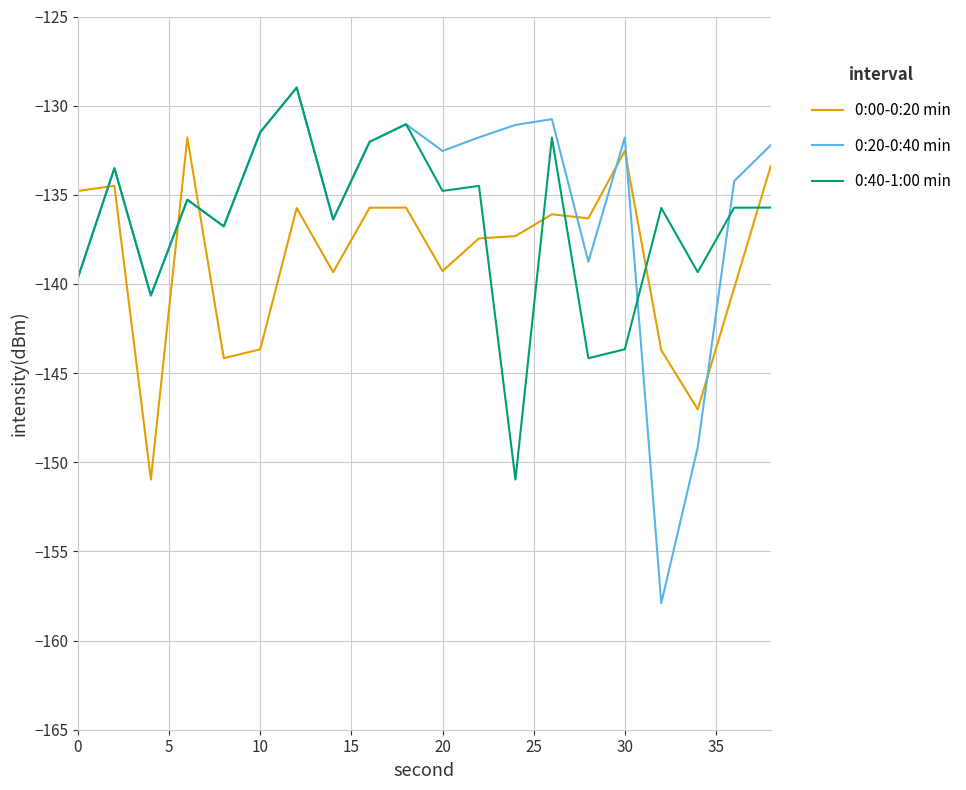

Which series has the widest spread of values?

0:20-0:40 min